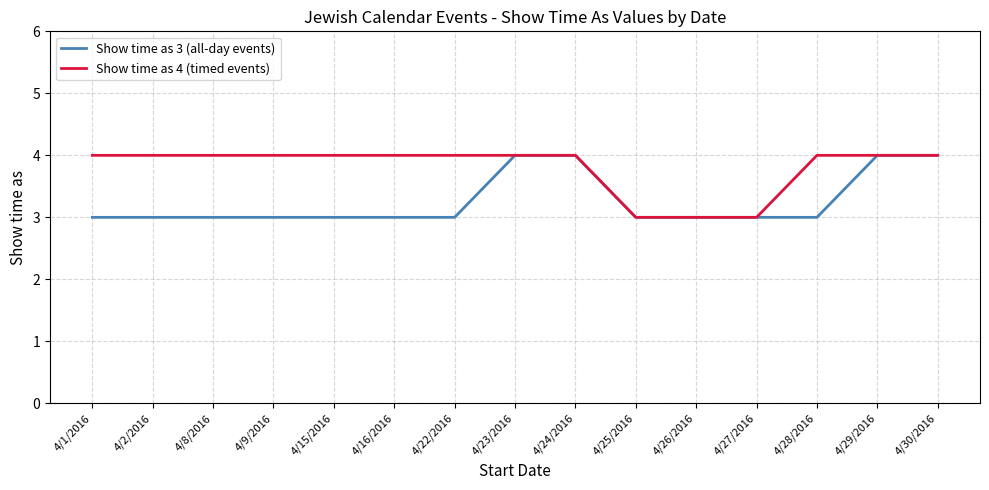

How many lines are shown in the chart?

2